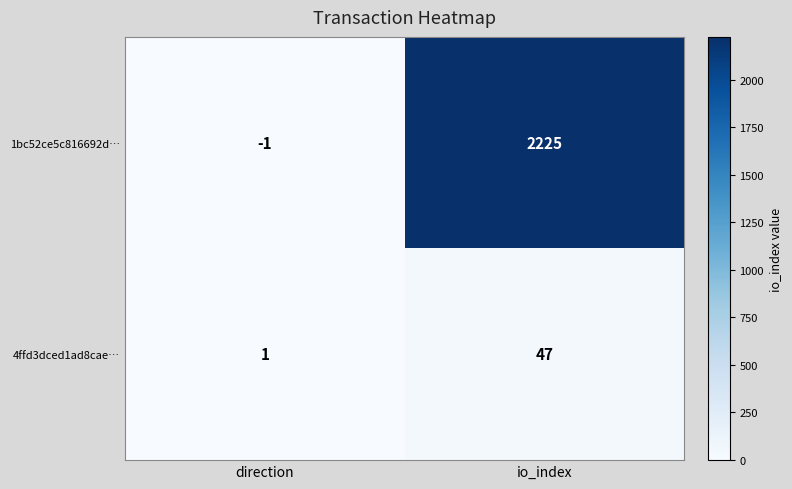

Reading left to right, list all the values displayed in this chart.

1bc52ce5c816692d…: -1	2225
4ffd3dced1ad8cae…: 1	47